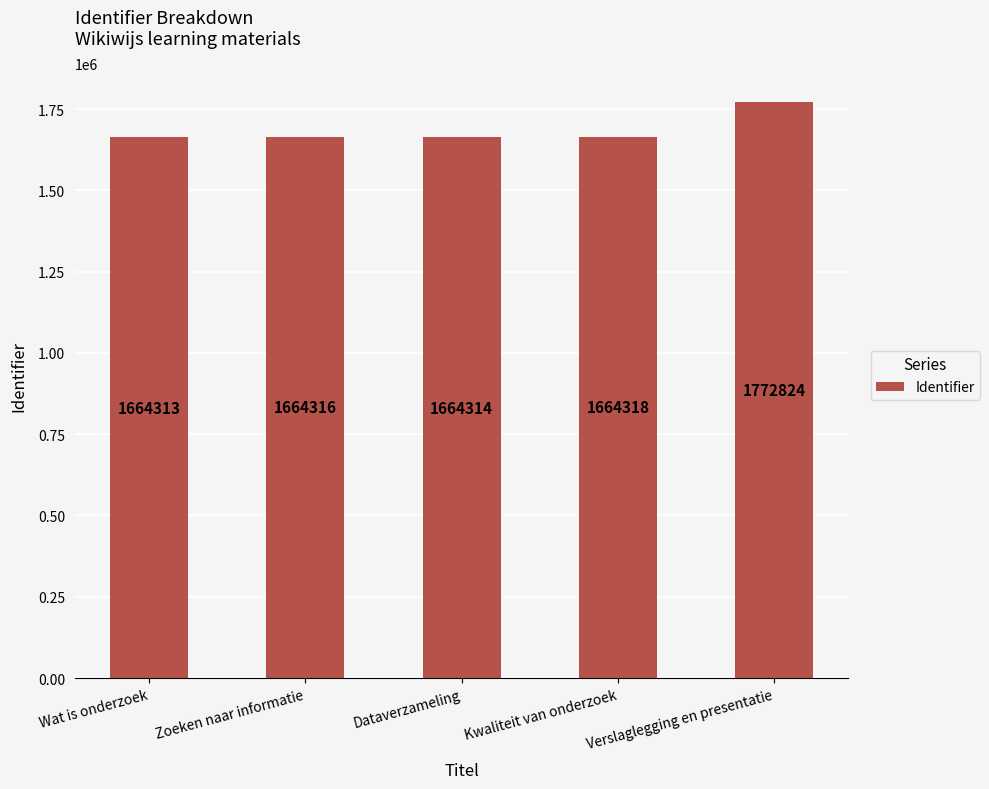

Reading left to right, transcribe all the data shown in this chart.

Wat is onderzoek=1664313	Zoeken naar informatie=1664316	Dataverzameling=1664314	Kwaliteit van onderzoek=1664318	Verslaglegging en presentatie=1772824